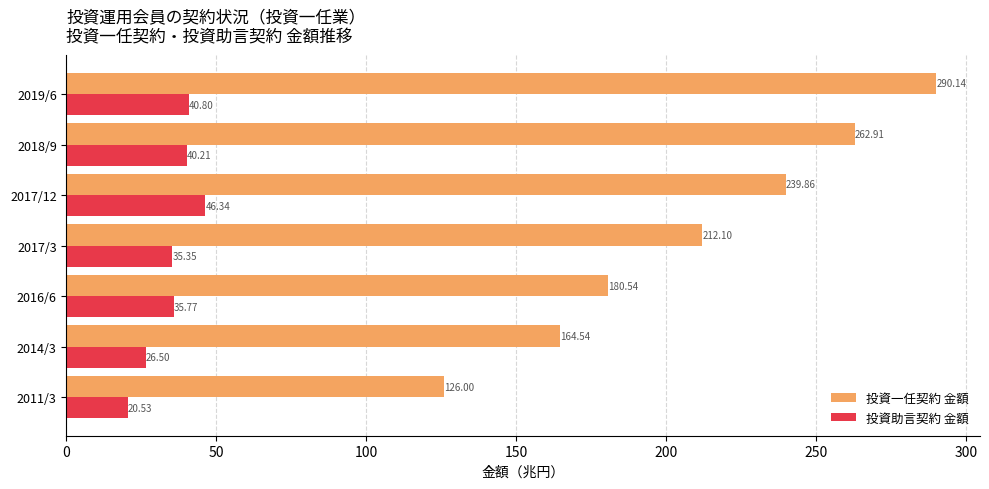

Which series changed the most between 2018/9 and 2019/6?

投資一任契約 金額